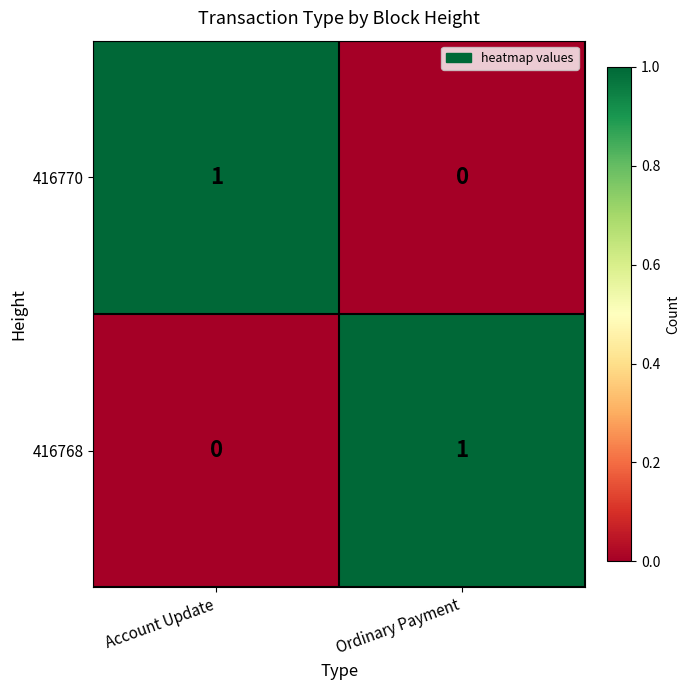

Which category has the lowest value in the 416768 series?

Account Update